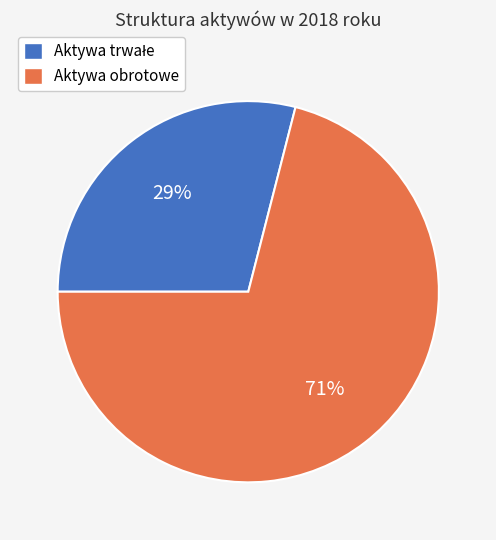

To the nearest percent, what is the difference between the largest and smallest slice percentages?

42%